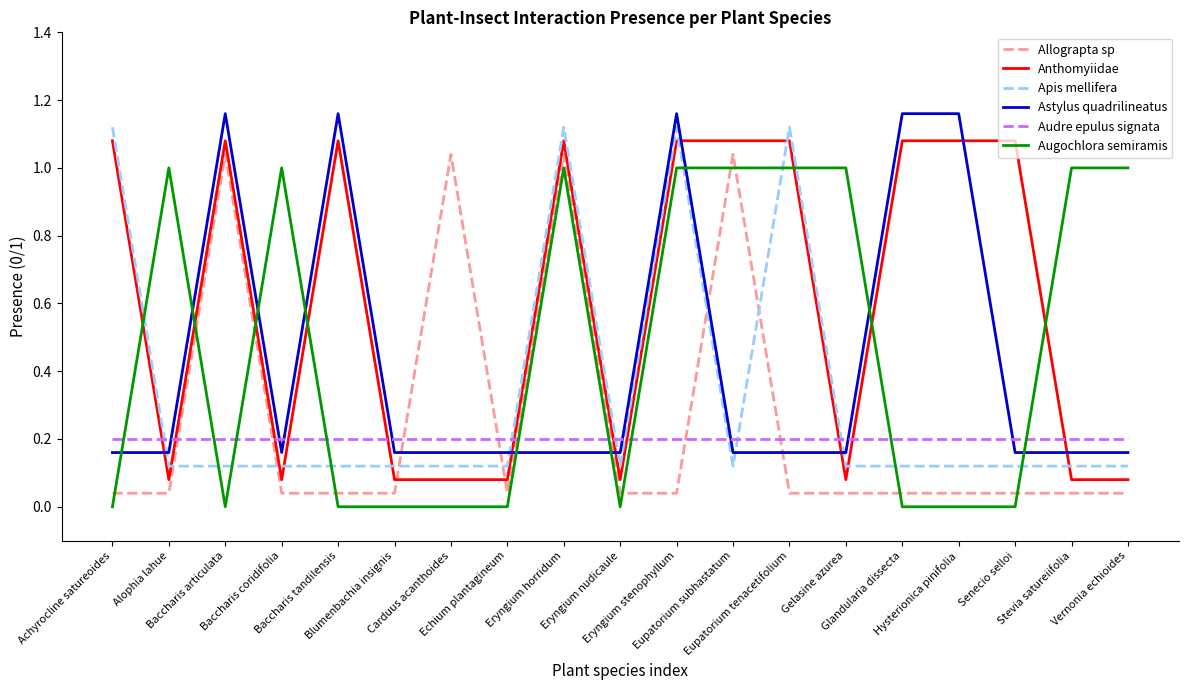

Which series ends up on top after the final intersection of Audre epulus signata and Apis mellifera?

Audre epulus signata